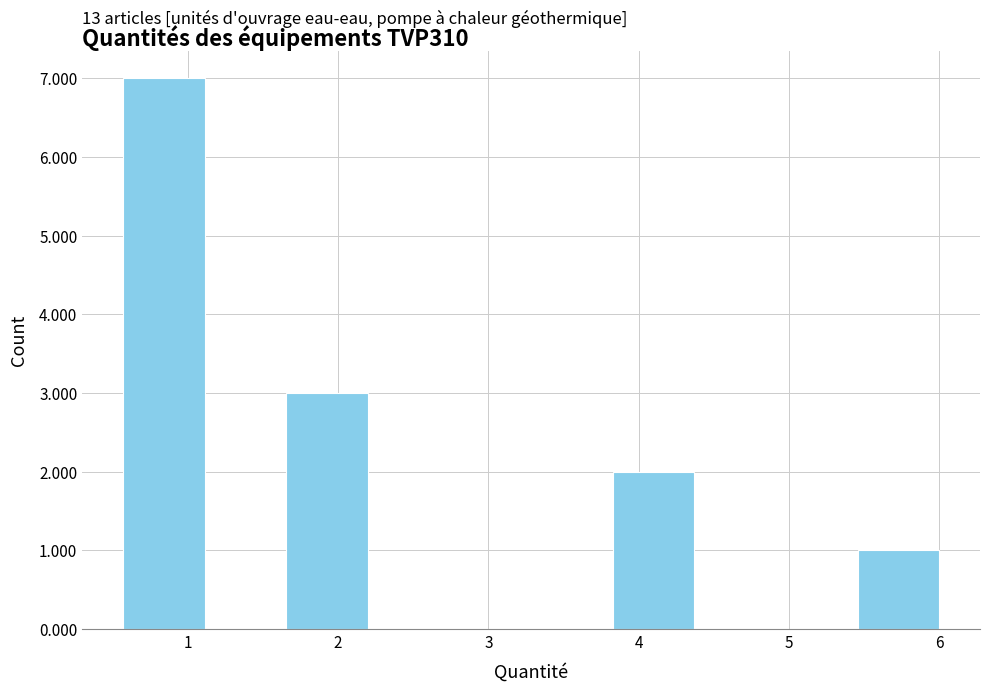

Which range on the x-axis has the tallest bar?

0.6 to 1.1